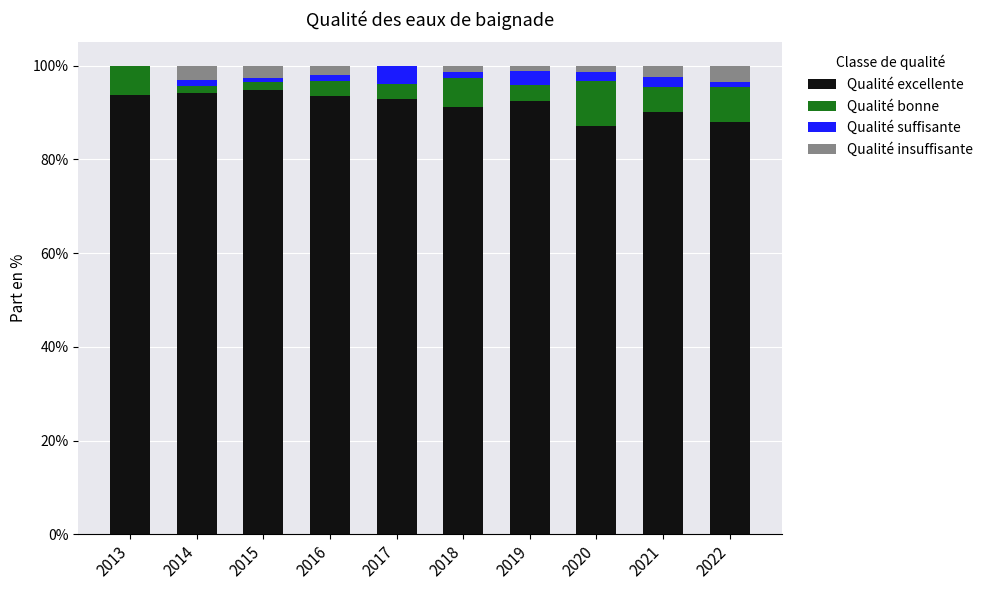

What is the highest value of the Qualité excellente series?

94.8